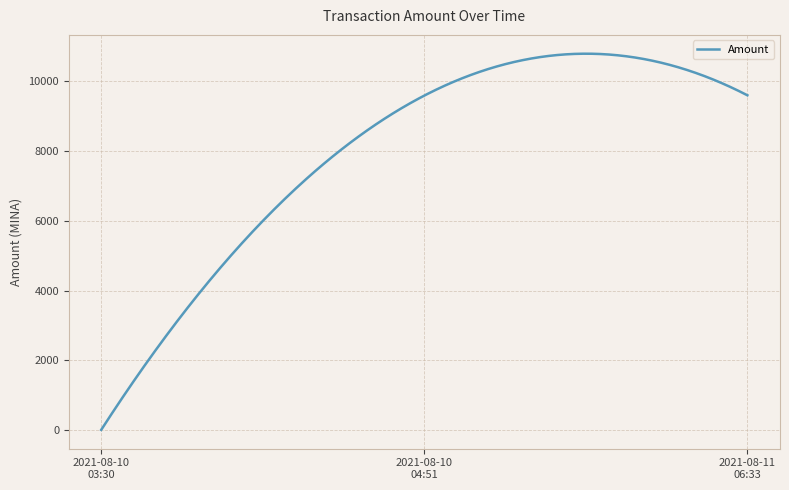

What is the difference between the maximum and minimum values?

10785.2